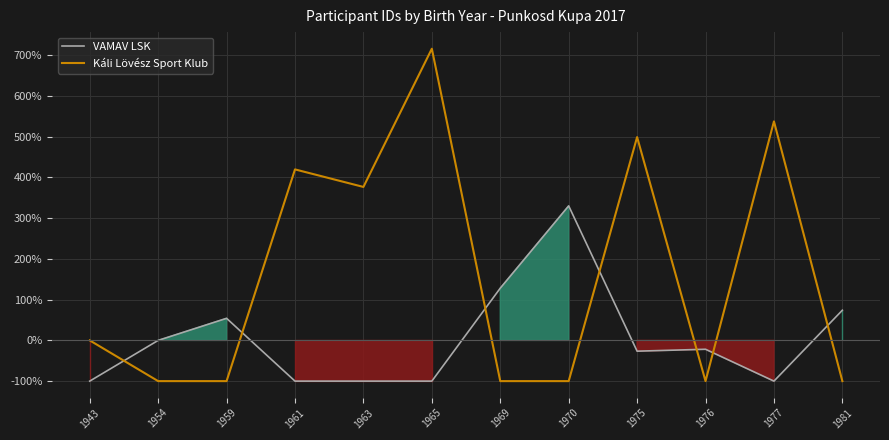

Is the value of Káli Lövész Sport Klub at 1954 greater than the value of VAMAV LSK at 1959?

No